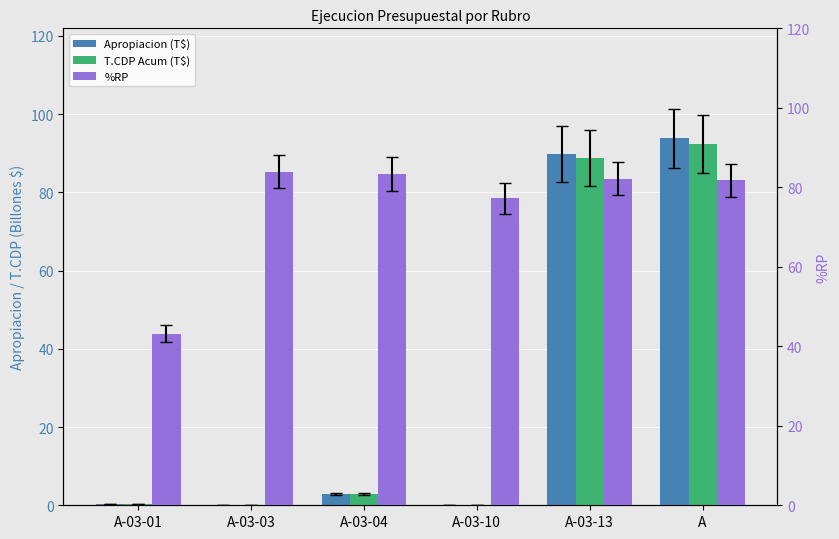

The T.CDP Acum (T$) series shows 0.3 at A-03-01. True or false?

True